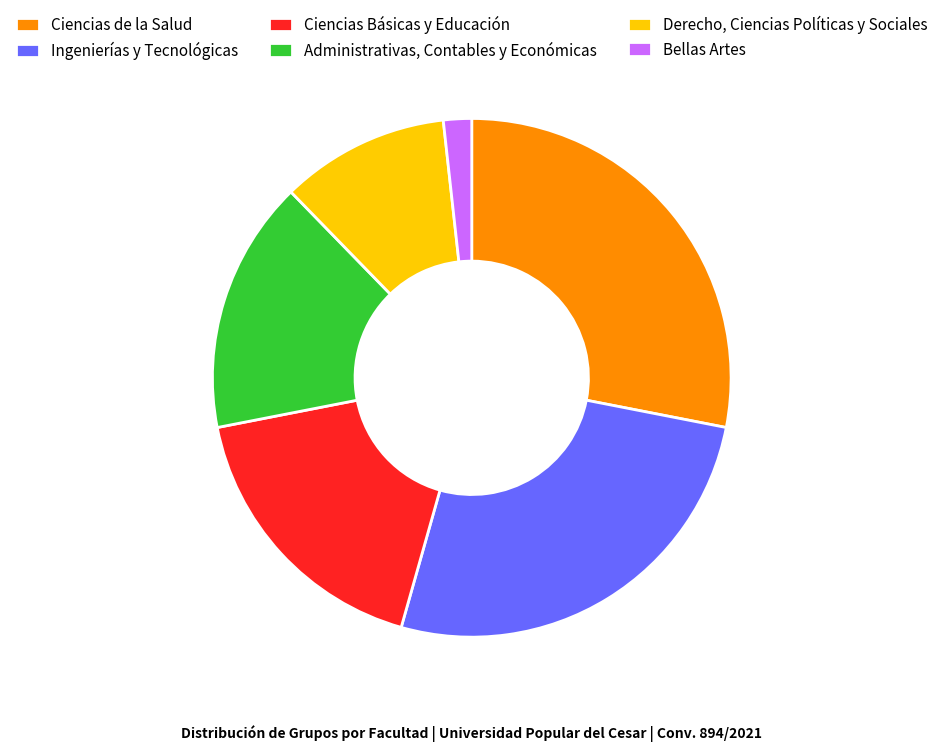

Is there a majority slice in this chart?

No